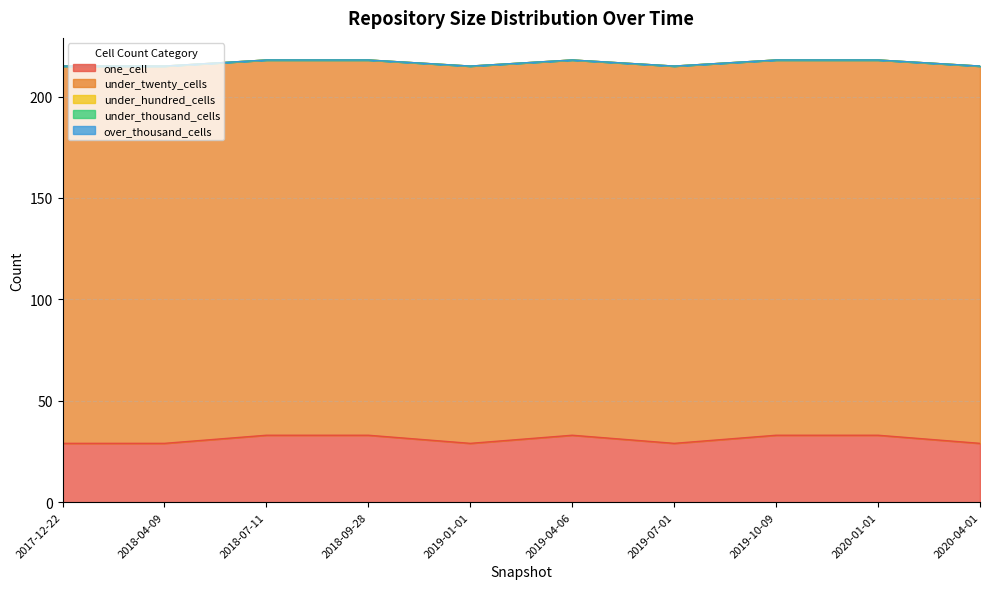

What is the greatest value displayed?

186